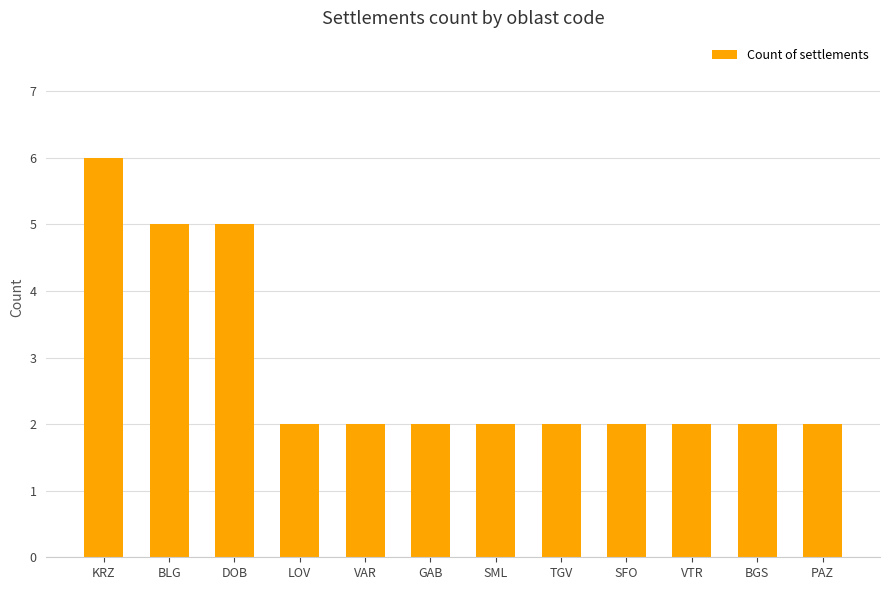

What is the approximate value at SFO?

2